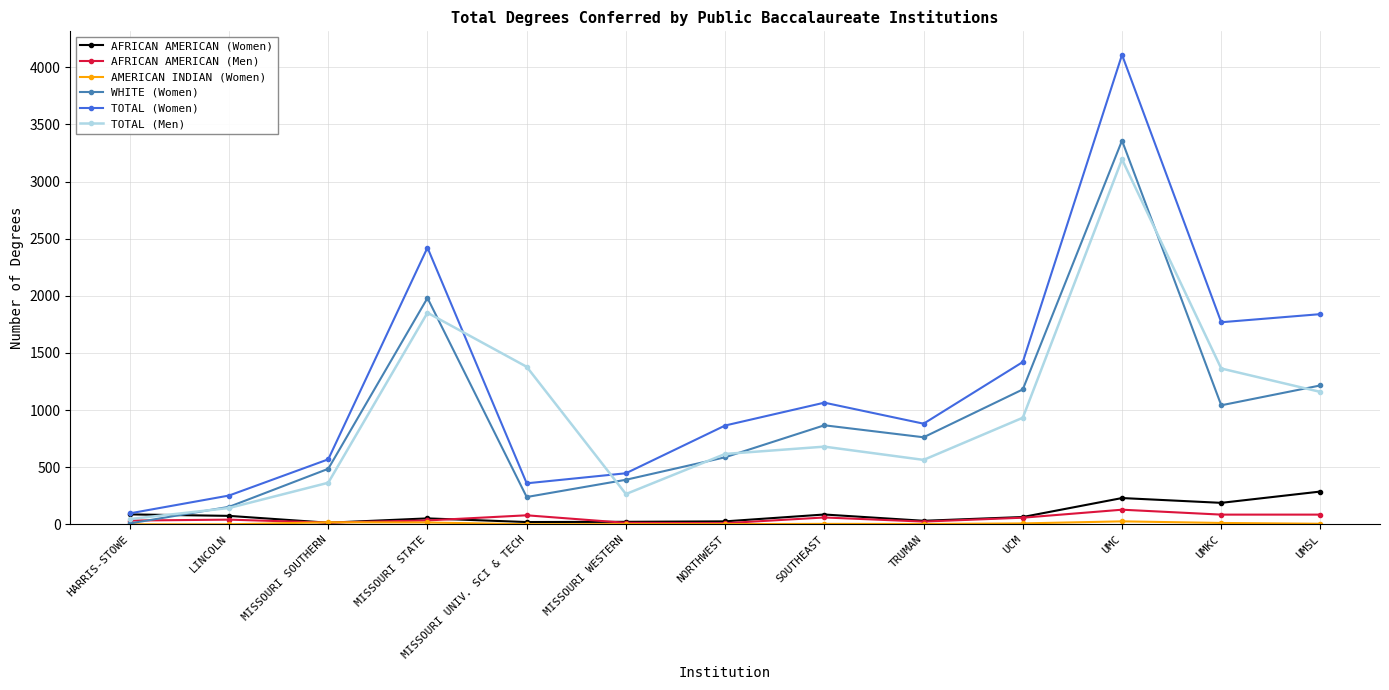

Is it true that TOTAL (Men) equals 1852 at MISSOURI STATE?

True